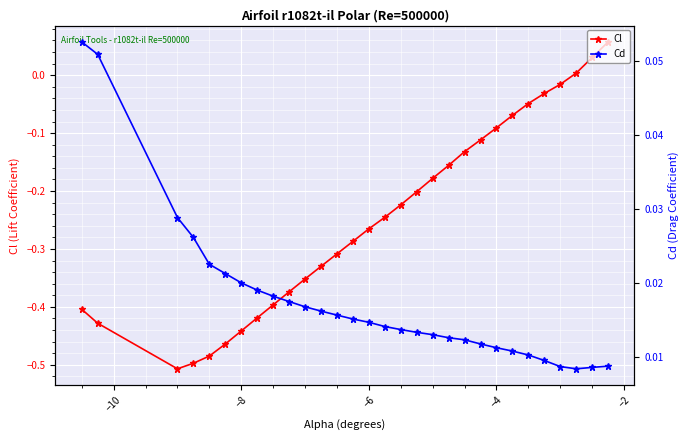

Is the value of Cd at 19 greater than the value of Cl at 13?

Yes